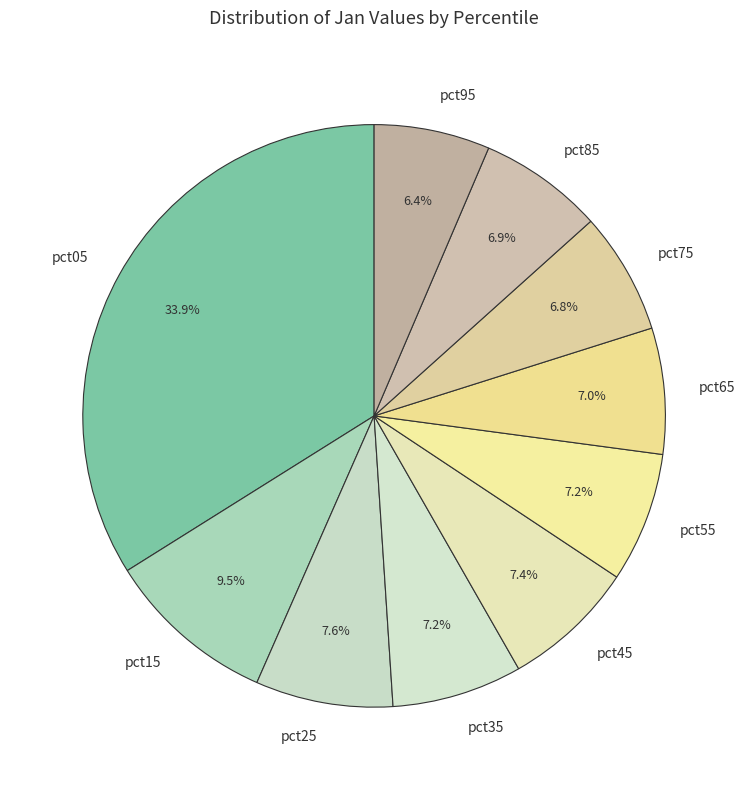

Combined, do pct35 and pct65 account for over 50%?

No